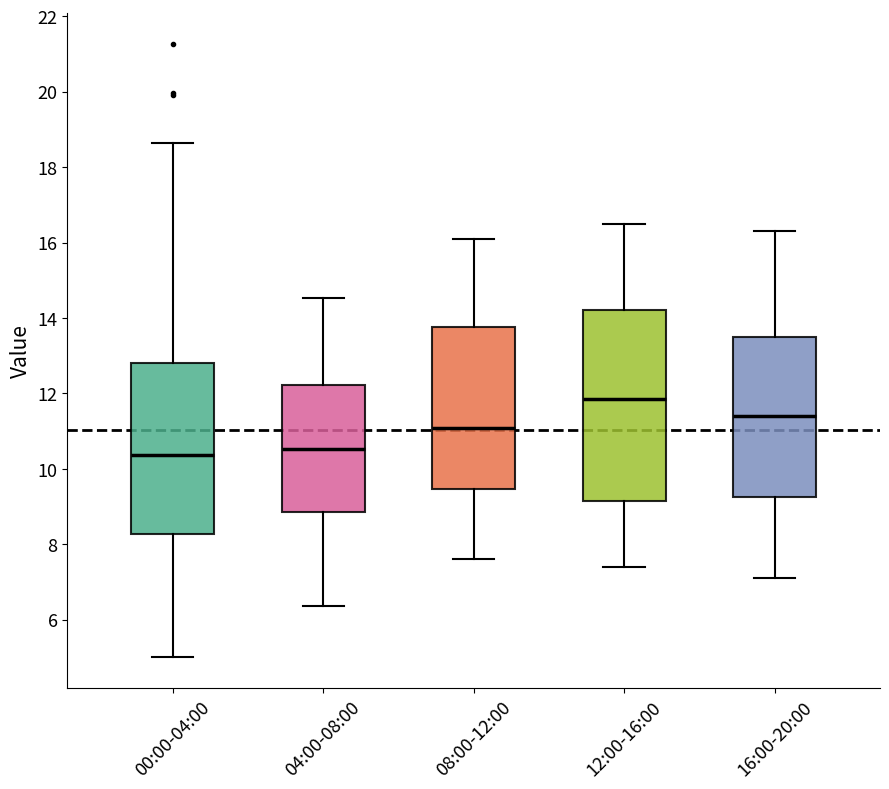

Where is the lower edge of the box for 04:00-08:00 on the y-axis? The values are not printed on the chart, so give them approximately, as read against the axis.

8.8